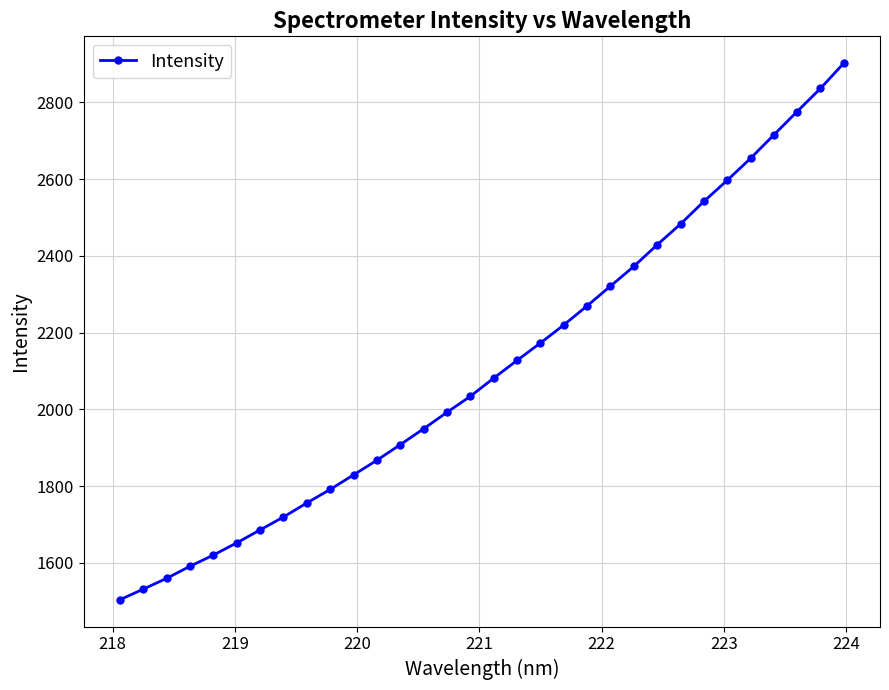

What is the difference between the second highest and minimum values?

1332.9